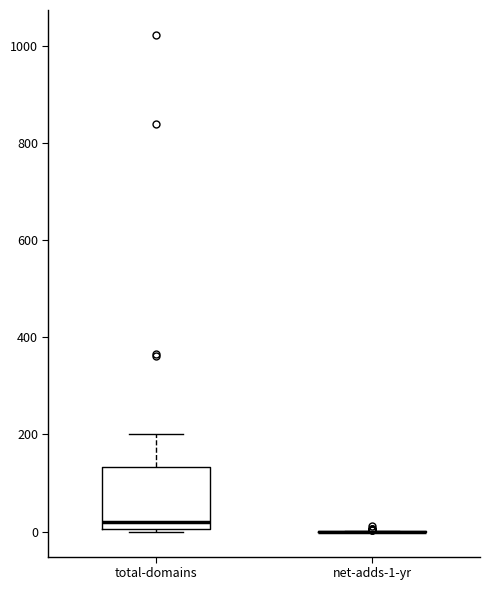

Reading left to right, transcribe this box plot: for each box, give where its median line is, the range the box spans, and where its two whiskers end, as read against the y-axis. The values are not printed on the chart, so give them approximately, as read against the axis.

total-domains: median 20, box 0 to 140, whiskers 0 to 200
net-adds-1-yr: box collapsed to a line at 0, whiskers 0 to 0